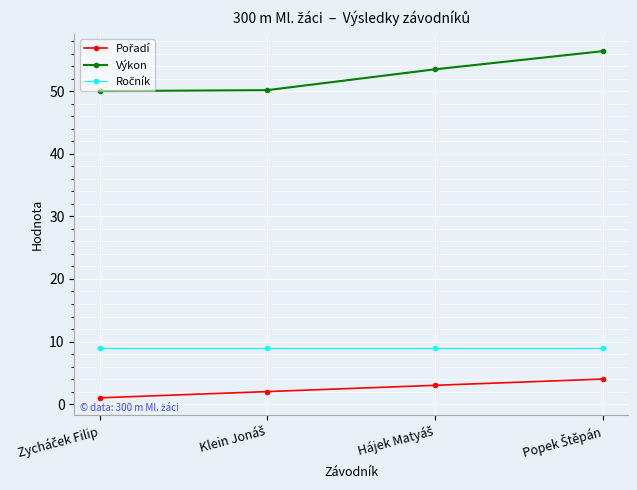

What is the difference between the maximum and second lowest values in the Výkon series?

6.2